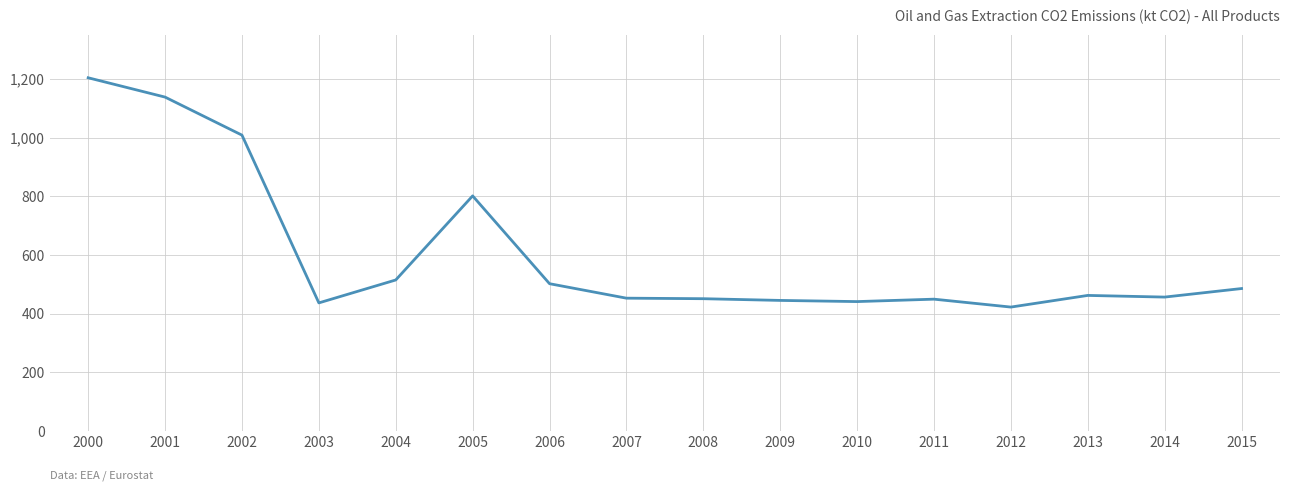

How many lines are shown in the chart?

1